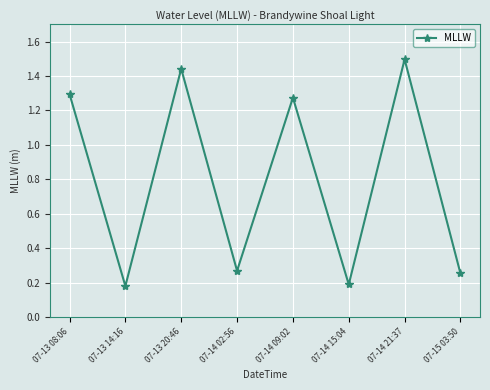

Where is the first local minimum?

07-13 14:16